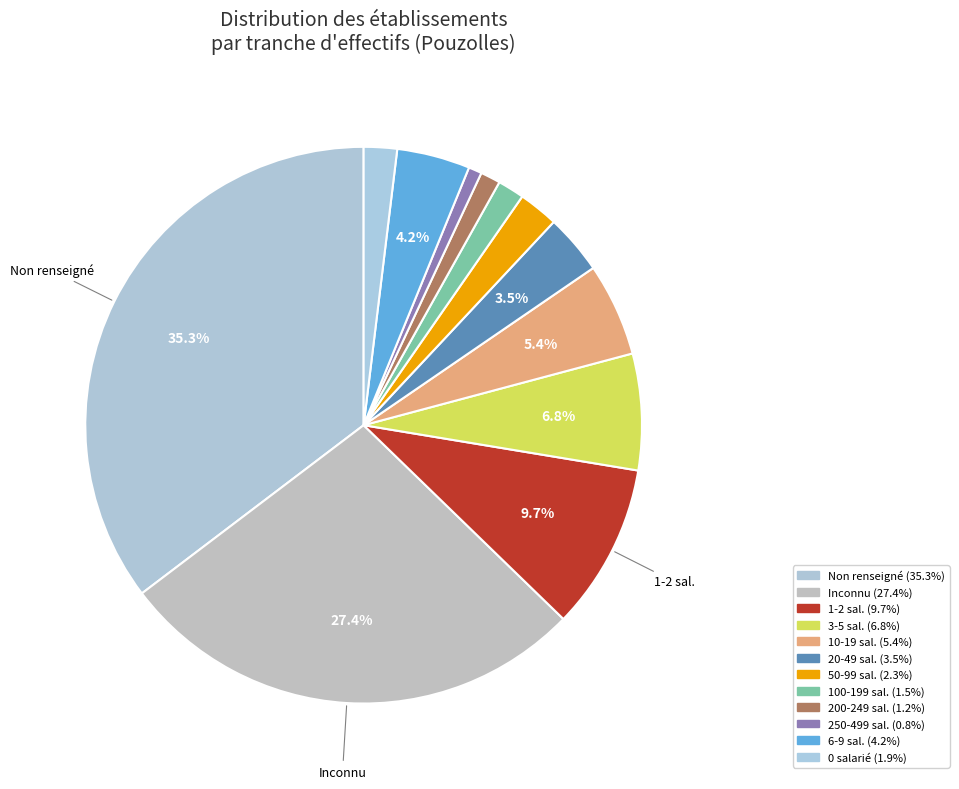

Is there a majority slice in this chart?

No